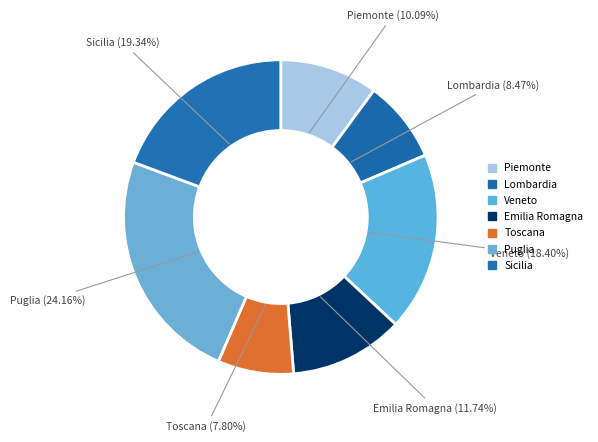

How many segments does this pie chart have?

7